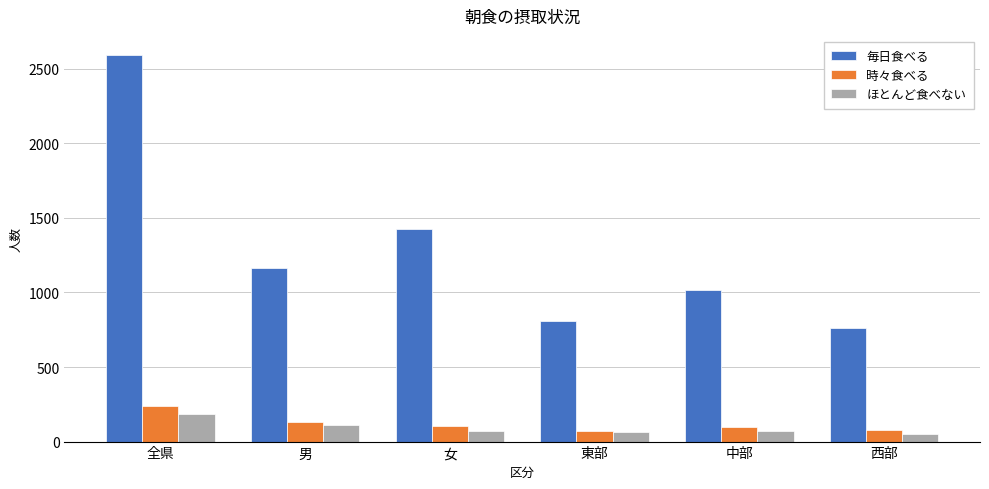

Which series has the widest spread of values?

毎日食べる